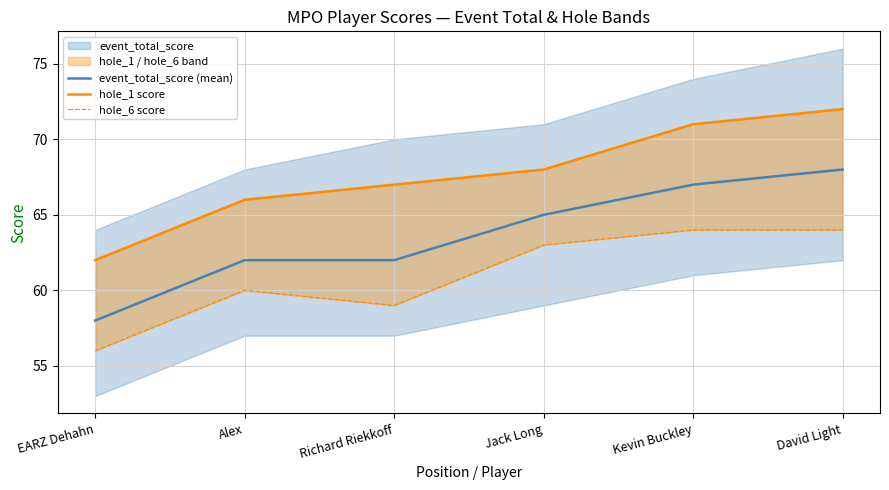

The event_total_score (mean) series shows 31 at David Light. True or false?

False